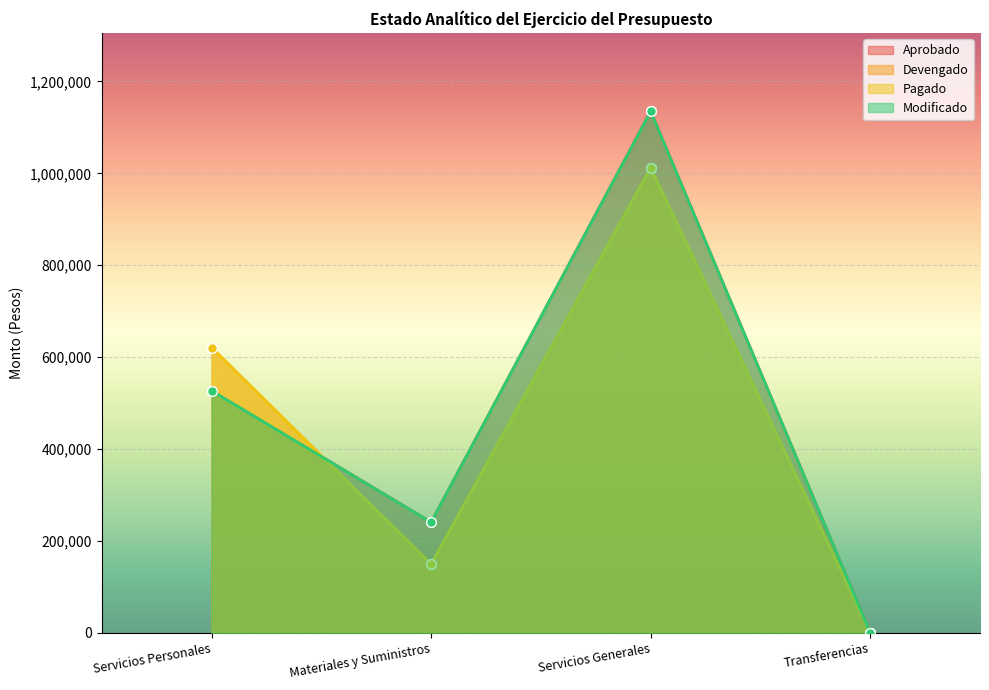

True or false: Aprobado and Modificado intersect in this chart.

False